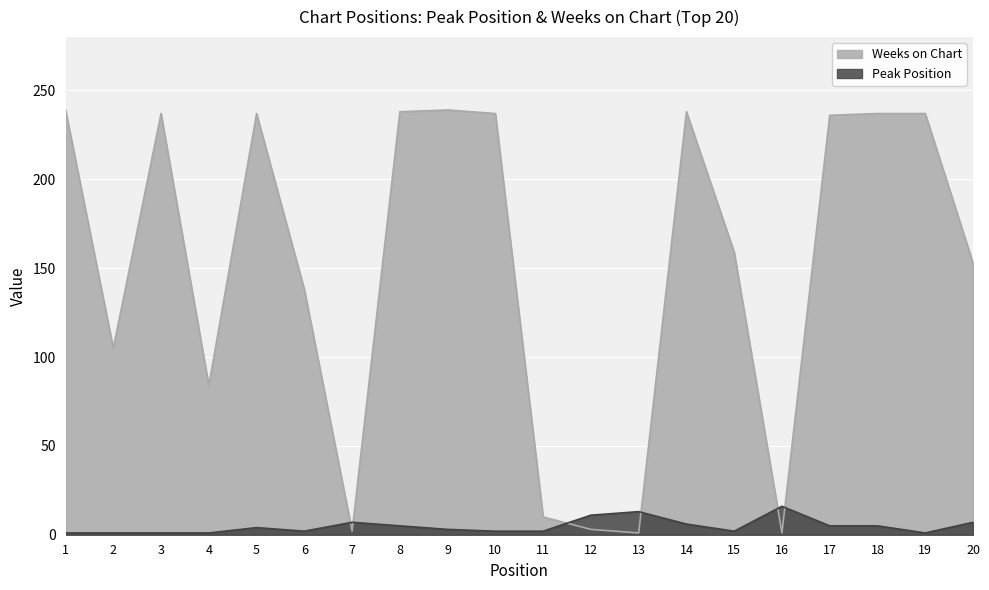

Reading left to right, what are all the values shown in this chart?

Peak Position: 1	1	1	1	4	2	7	5	3	2	2	11	13	6	2	16	5	5	1	7
Weeks on Chart: 239	105	237	84	237	138	2	238	239	237	10	3	1	238	159	1	236	237	237	153